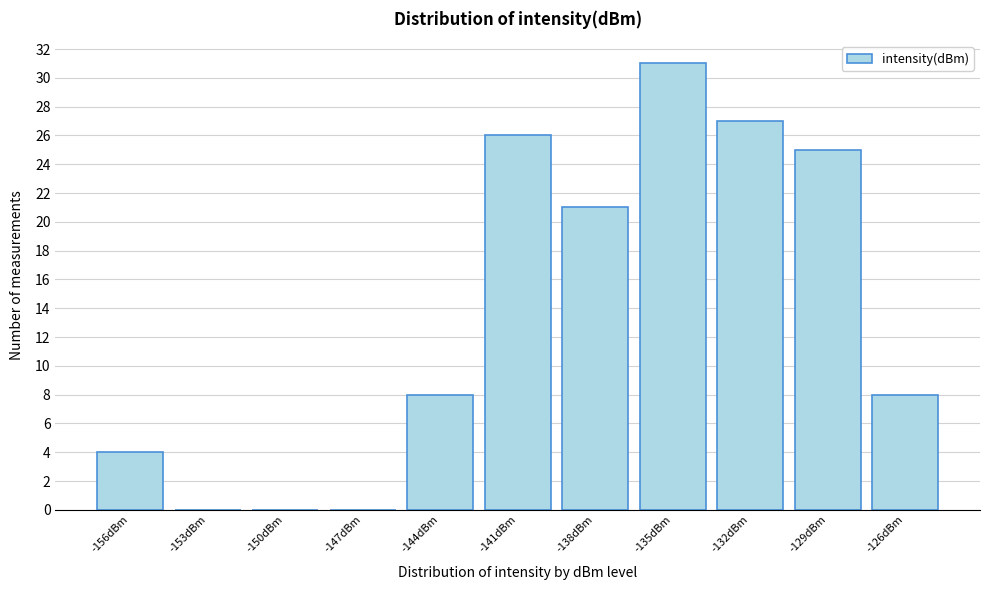

Reading left to right, transcribe all the data shown in this chart.

-156dBm=4	-153dBm=0	-150dBm=0	-147dBm=0	-144dBm=8	-141dBm=26	-138dBm=21	-135dBm=31	-132dBm=27	-129dBm=25	-126dBm=8